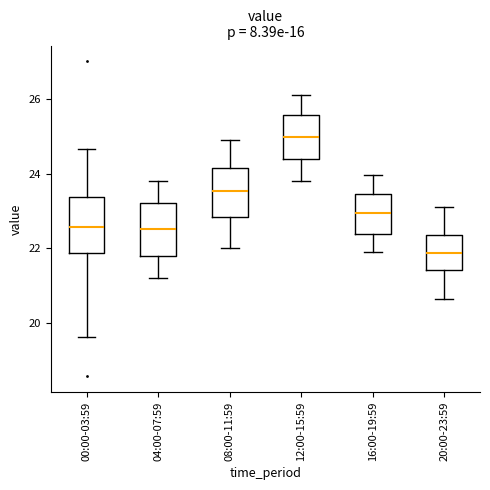

Where is the upper edge of the box for 20:00-23:59 on the y-axis? The values are not printed on the chart, so give them approximately, as read against the axis.

22.4